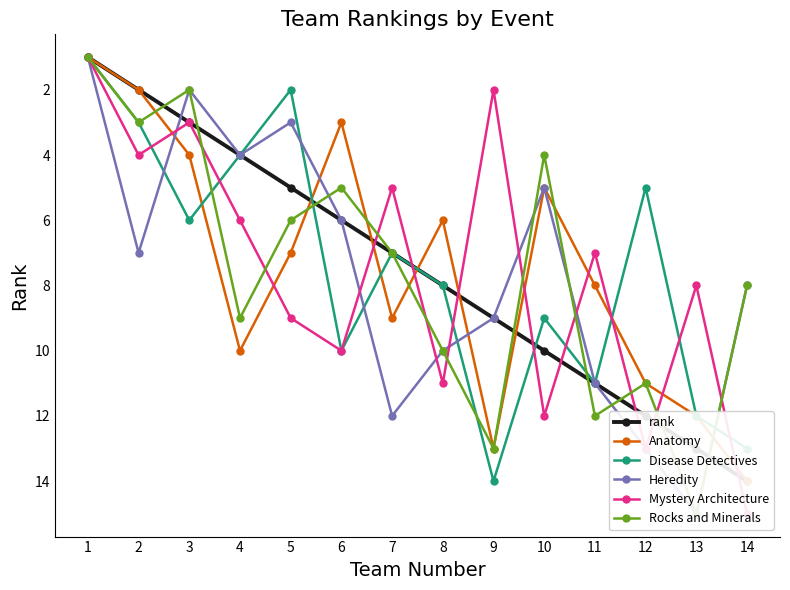

Between 4 and 13, which series saw the biggest shift?

Heredity